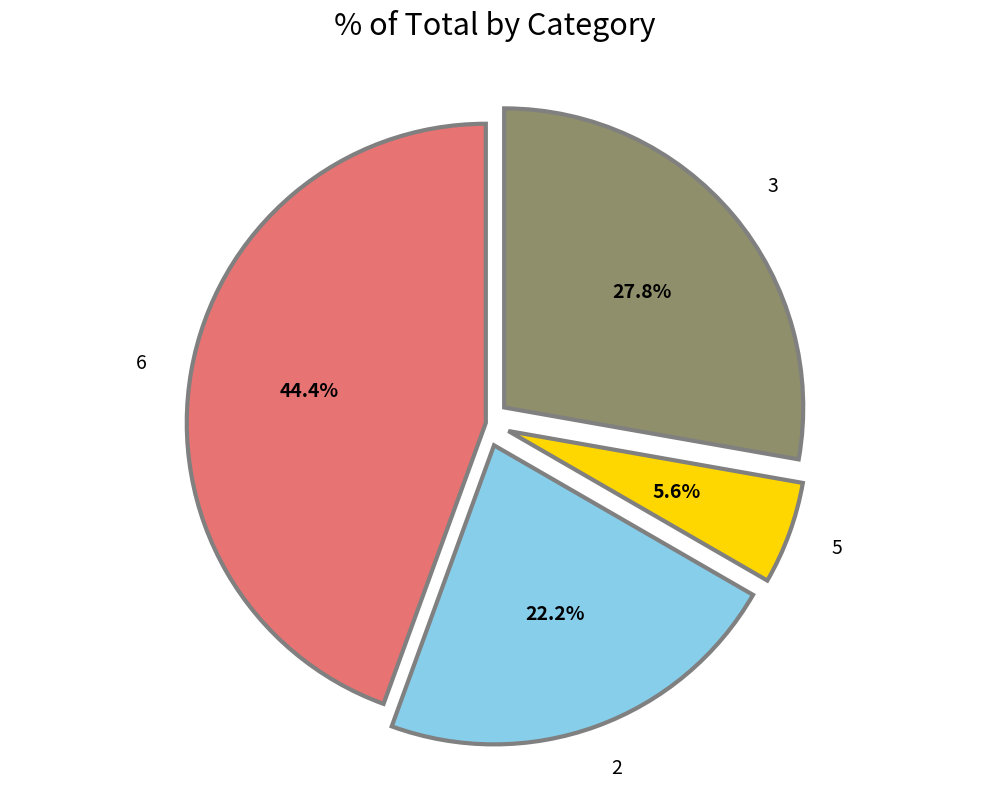

Which category has the biggest portion of the pie?

6